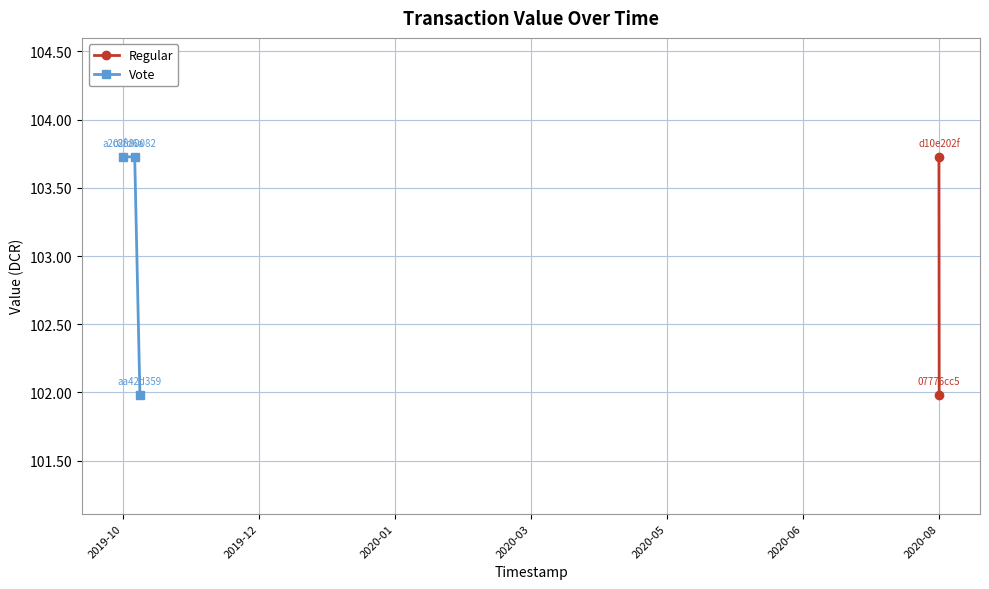

What is the value of the Vote point at the 1st from the left?

103.7